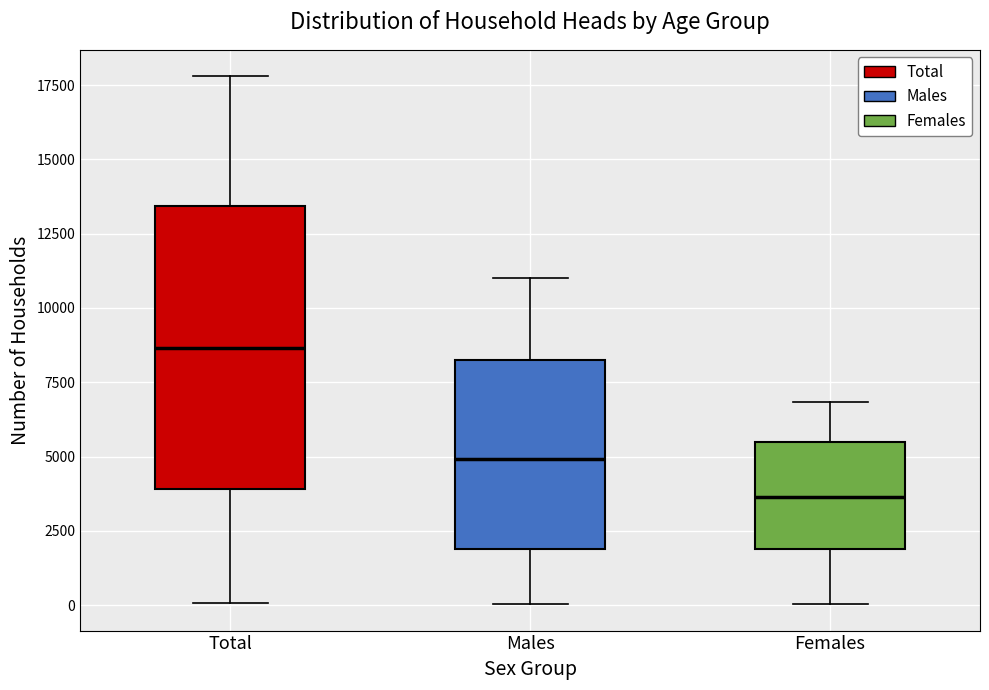

Which box has the highest median line?

Total